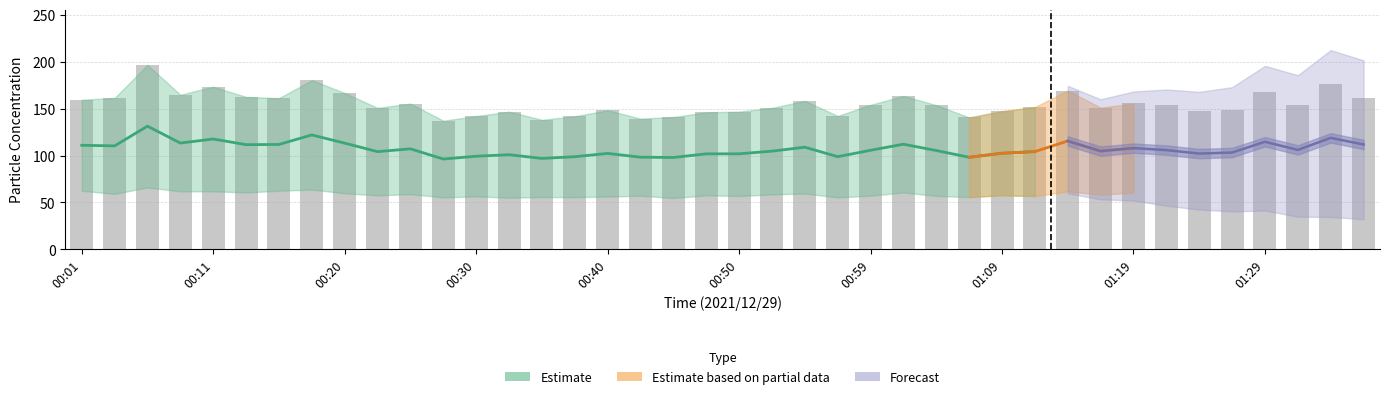

What is the change in value from 00:20 to 01:29?

+0.6